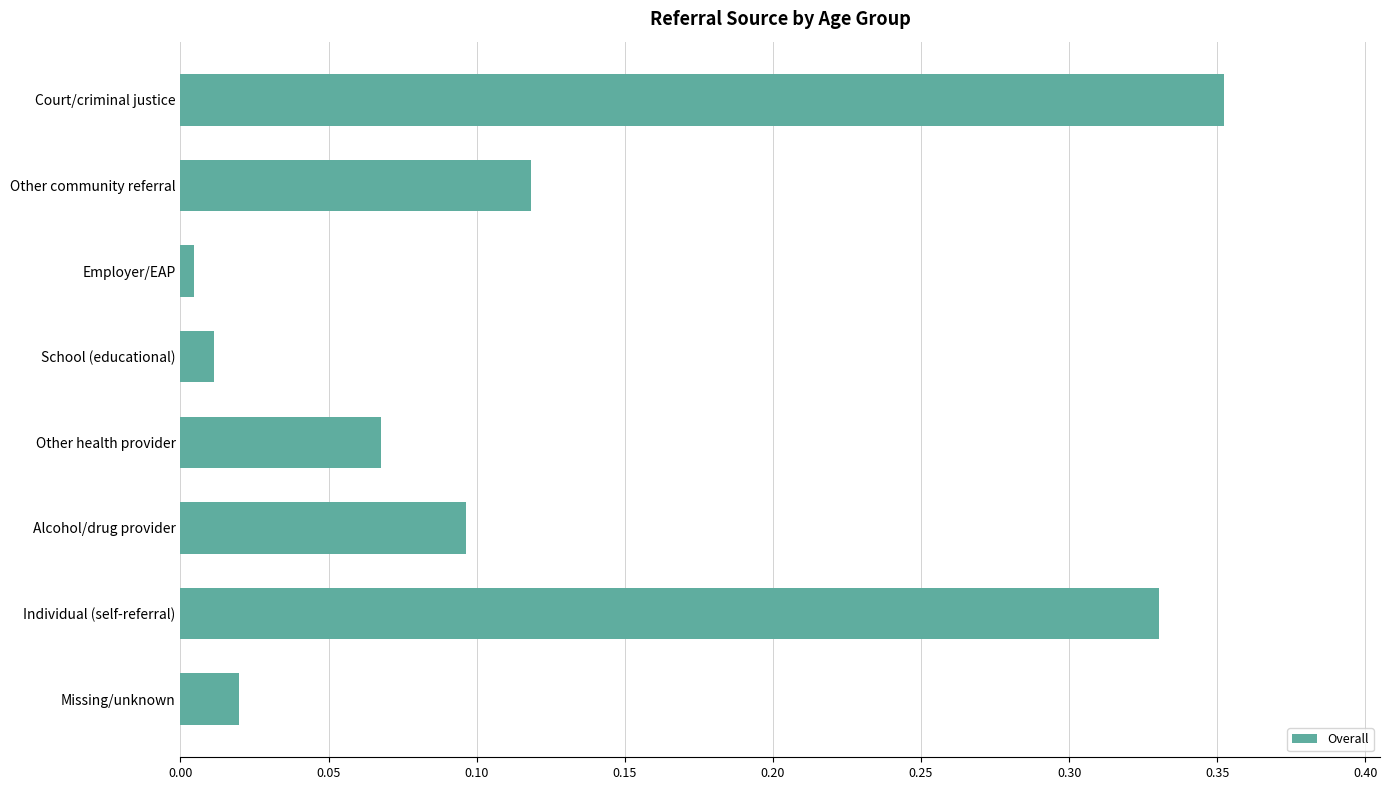

What is the sum of all values?

1.0